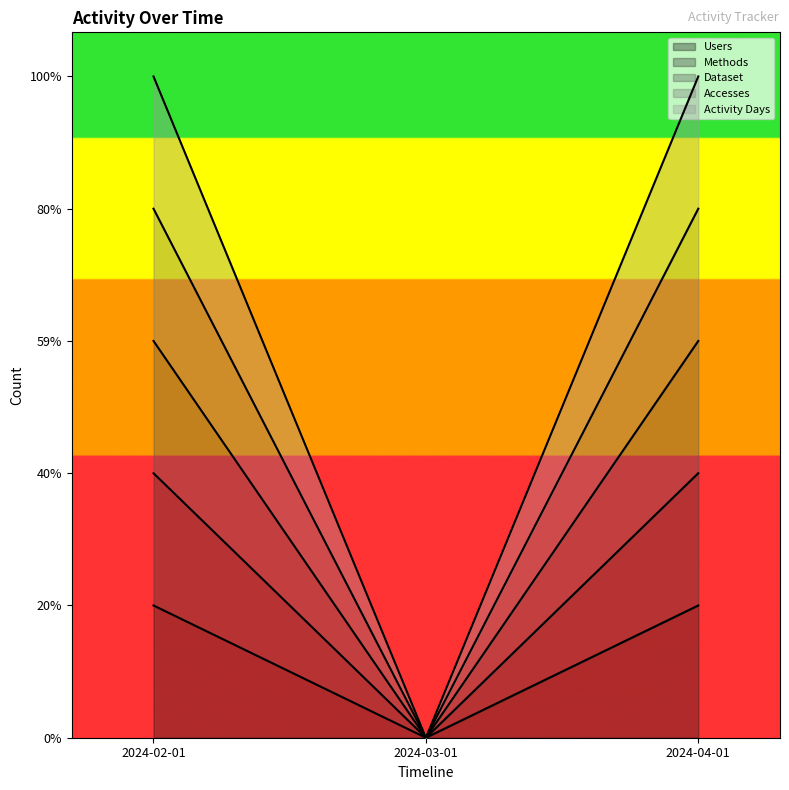

At which label is Methods closest to 0?

2024-03-01